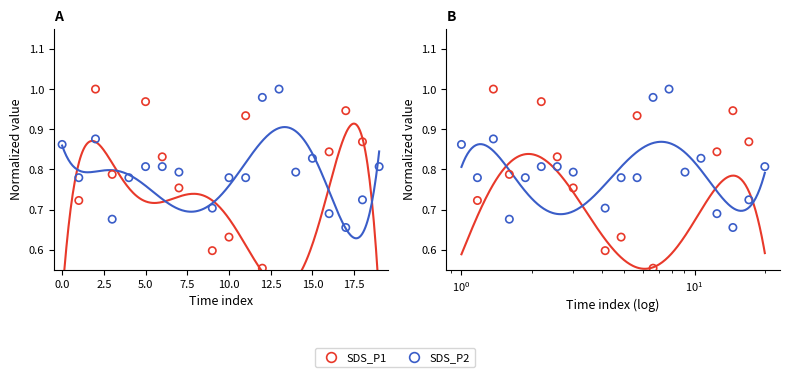

What are all the series names shown in the legend?

SDS_P1, SDS_P2